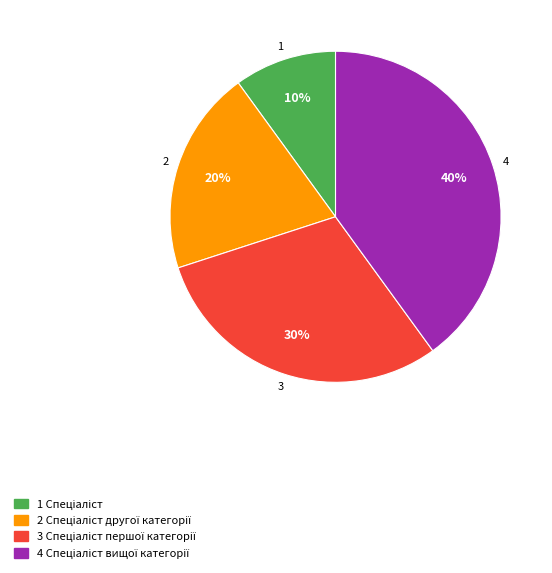

Does any single category account for the majority?

No